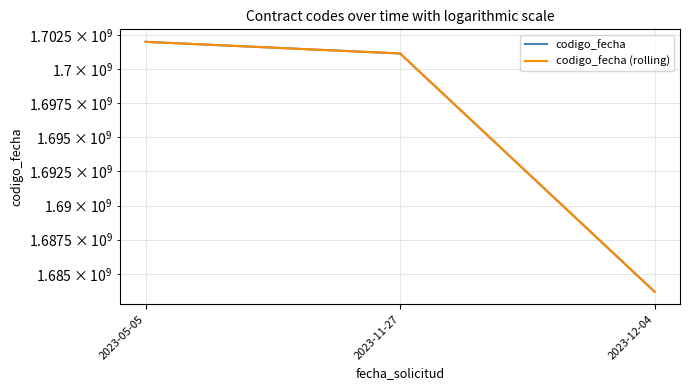

What is the difference between the maximum and second lowest values in the codigo_fecha series?

859764